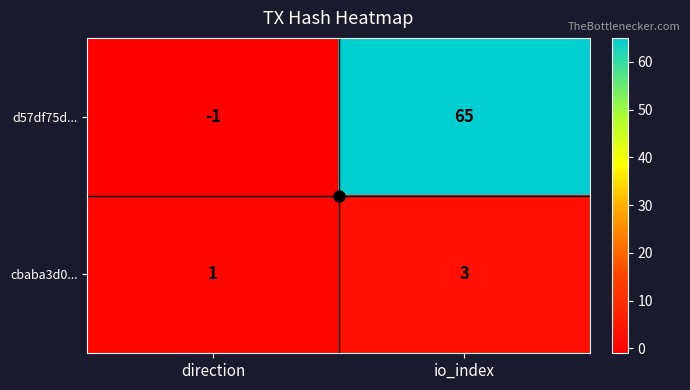

List the series in order of their peak value, highest first.

d57df75d..., cbaba3d0...